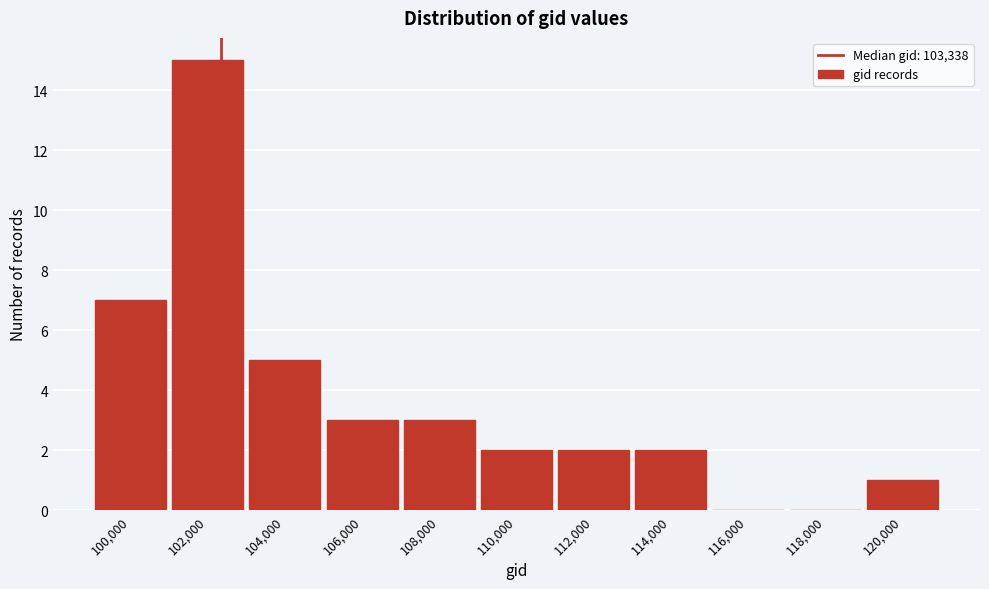

Reading left to right, list all the values displayed in this chart.

100,000=7	102,000=15	104,000=5	106,000=3	108,000=3	110,000=2	112,000=2	114,000=2	116,000=0	118,000=0	120,000=1